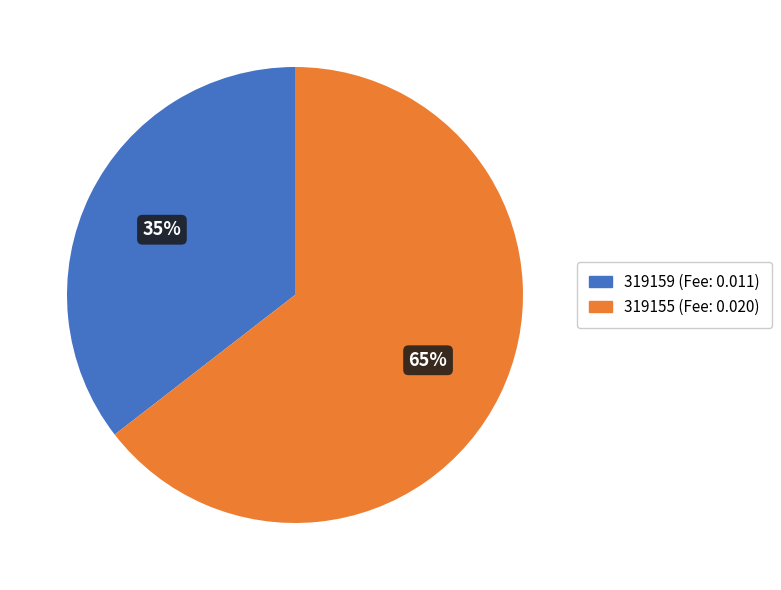

Rank the categories by value from lowest to highest.

319159, 319155